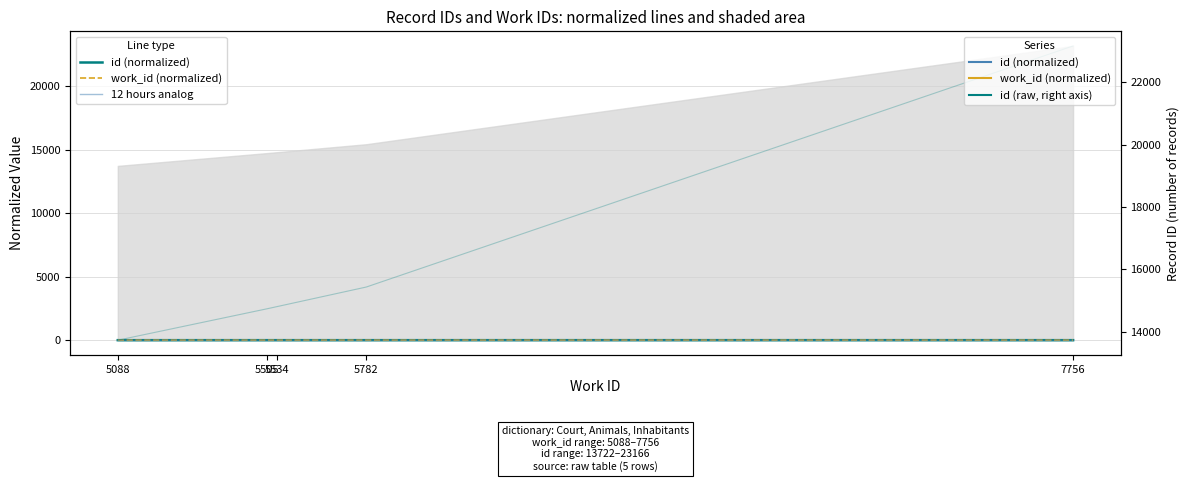

At 5088, list the series in order from smallest to largest.

id (normalized), 12 hours analog, work_id (normalized), id (raw)